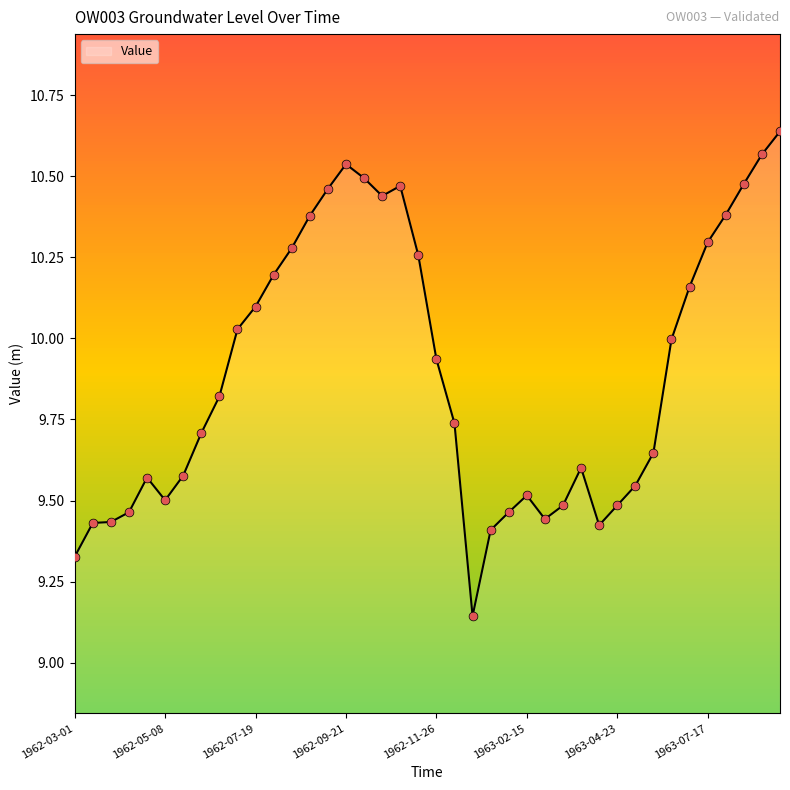

What is the difference between the maximum and minimum values?

1.5